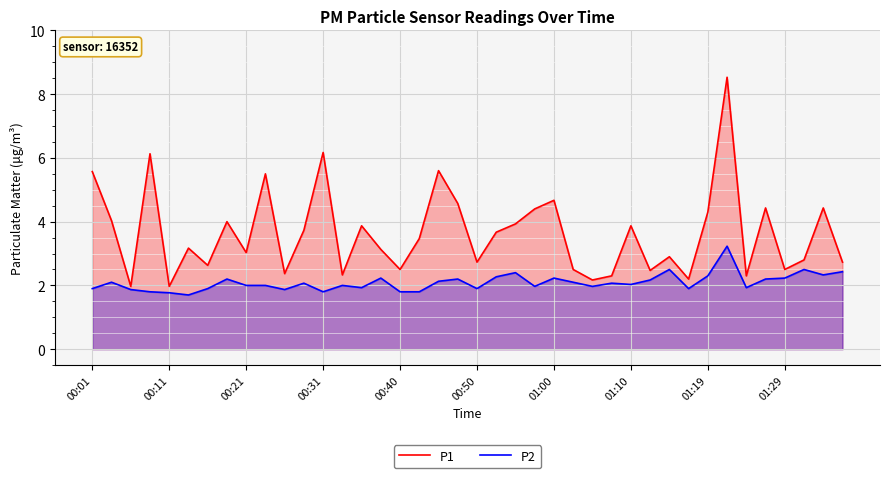

What are all the series names shown in the legend?

P1, P2